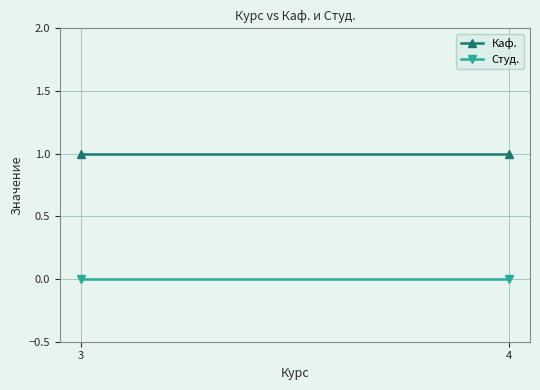

True or false: Каф. has a value of 2 at 2.

False